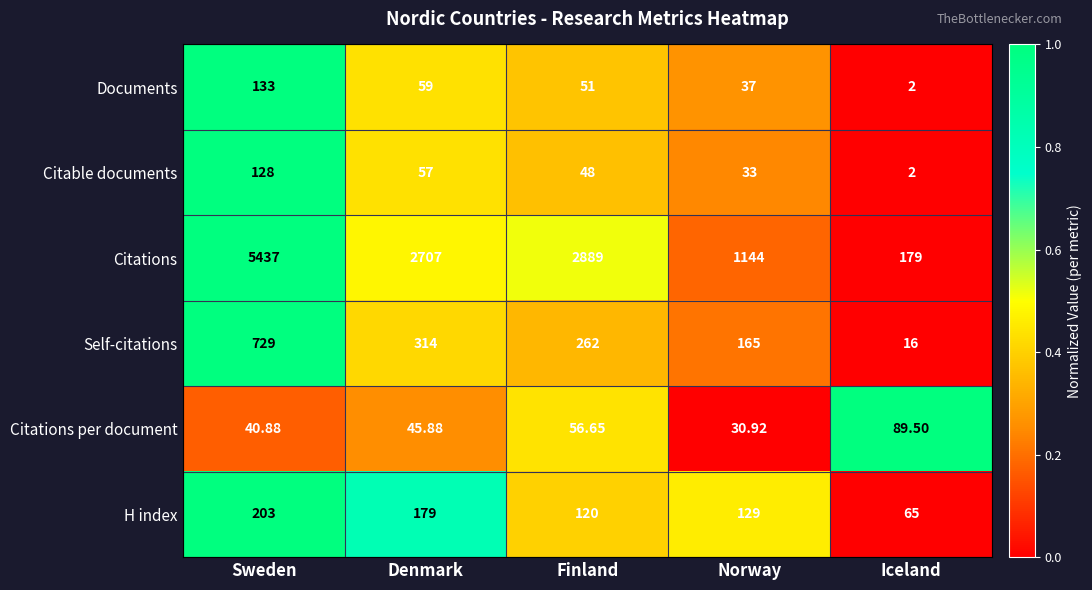

Between Finland and Iceland, which series saw the biggest shift?

Citations